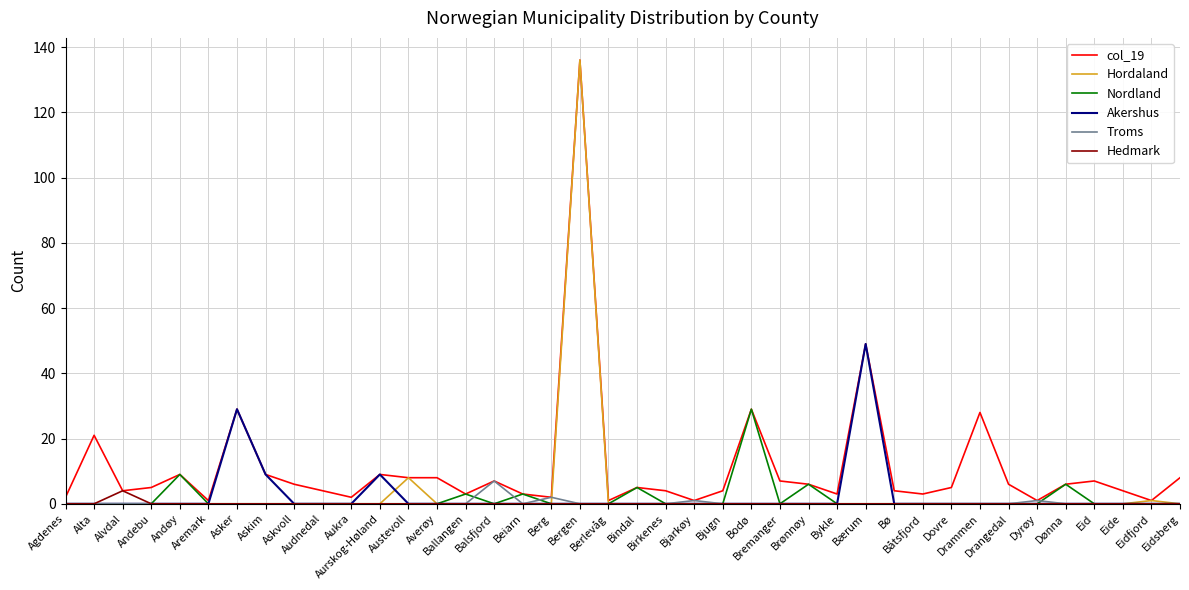

What is the maximum value for Hedmark?

4